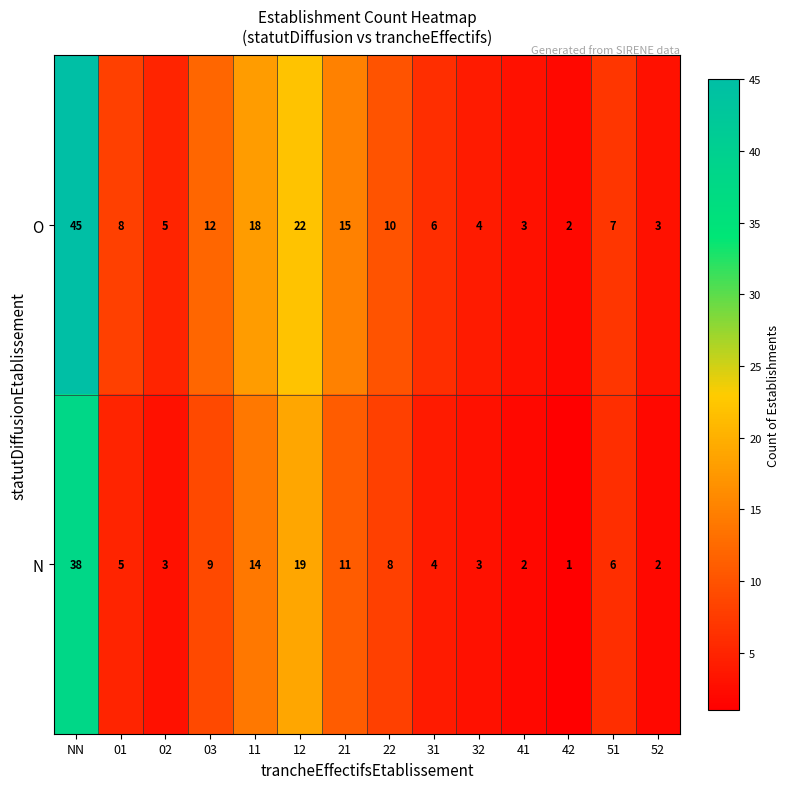

List the series in order of their peak value, highest first.

O, N